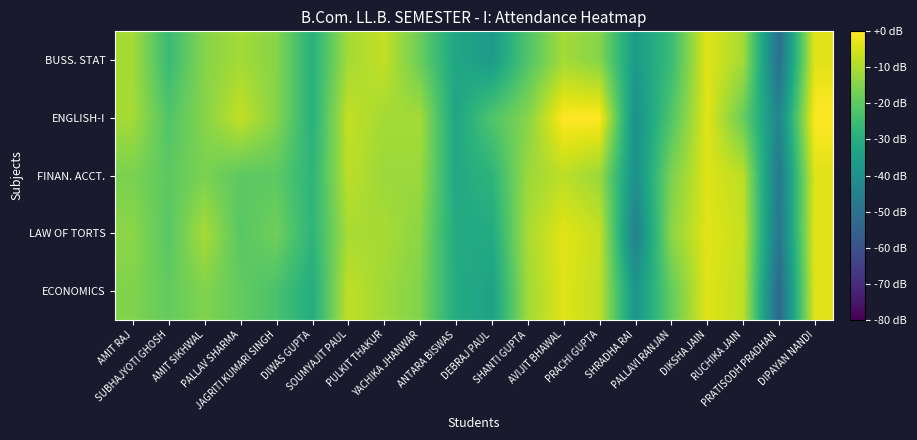

What is the spread (max minus min) of values at PRACHI GUPTA?

14.5